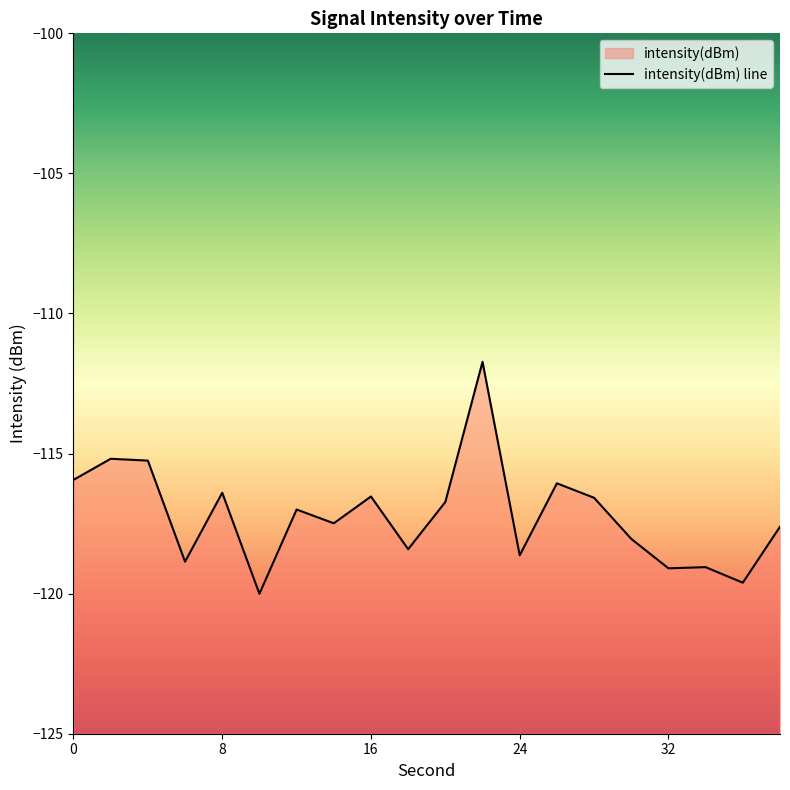

Reading left to right, what are all the values shown in this chart?

-115.9	-115.2	-115.3	-118.9	-116.4	-120.0	-117.0	-117.5	-116.5	-118.4	-116.7	-111.7	-118.6	-116.1	-116.6	-118.0	-119.1	-119.1	-119.6	-117.6